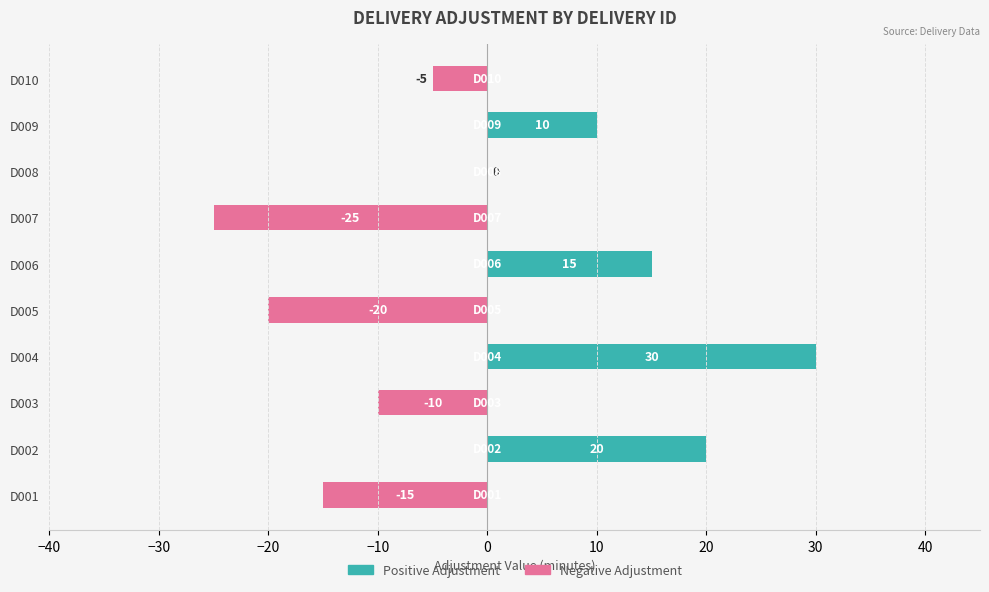

Is it true that the value at D001 is -15?

True